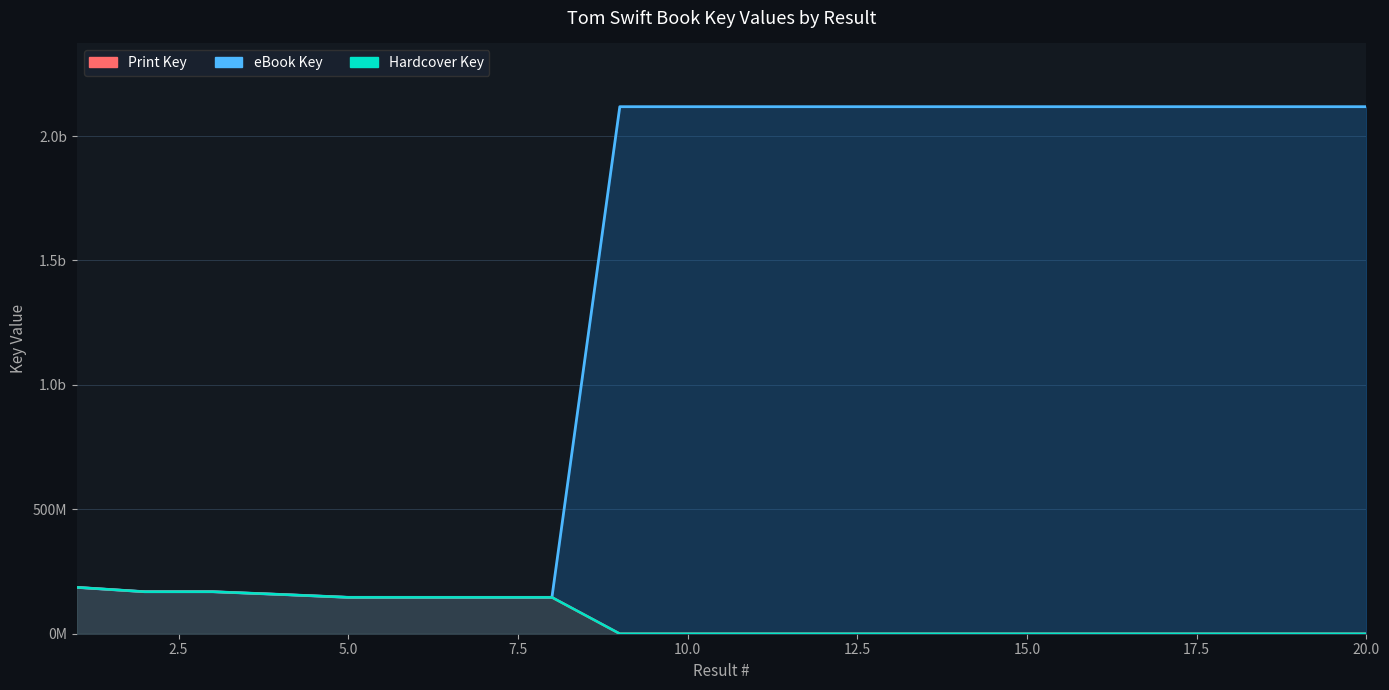

Reading left to right, transcribe all the data shown in this chart.

eBook Key: 186326975	168810659	168807590	157898062	146216941	146190777	146186223	146189570	2117861095	2117861082	2117861004	2117861043	2117858990	2117861069	2117861017	2117861056	2117861030	2117859654	2117859667	2117859641
Print Key: 186326975	168810659	168807590	157898062	146216941	146190777	146186223	146189570	0	0	0	0	0	0	0	0	0	0	0	0
Hardcover Key: 186326975	168810659	168807590	157898062	146216941	146190777	146186223	146189570	0	0	0	0	0	0	0	0	0	0	0	0